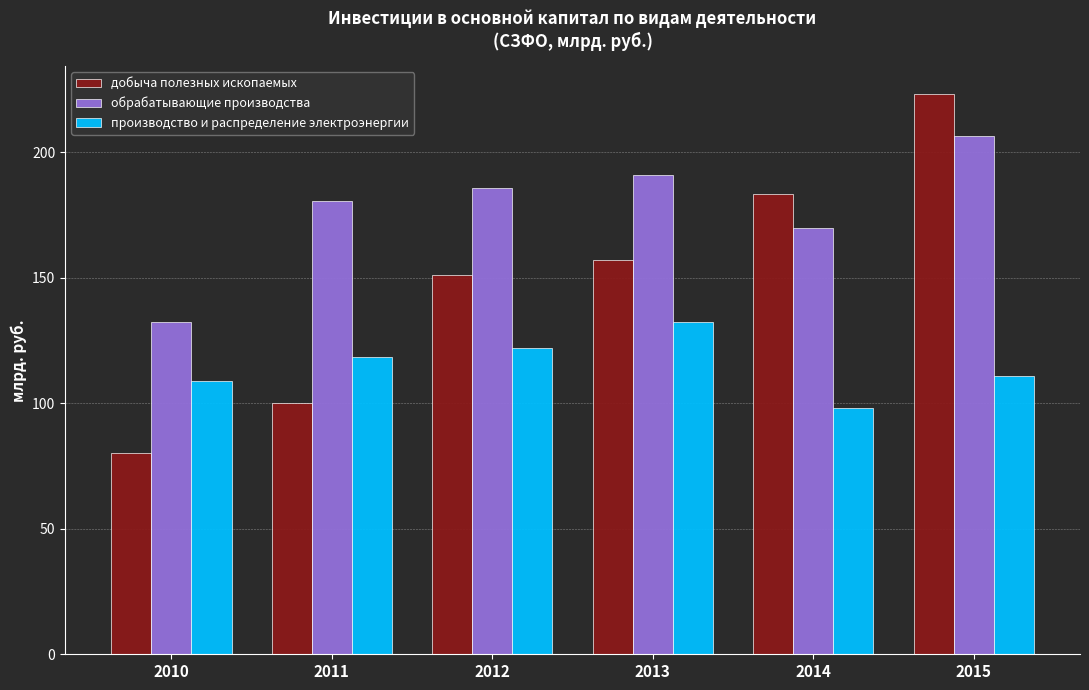

At which category does the chart reach its minimum across all series?

2010